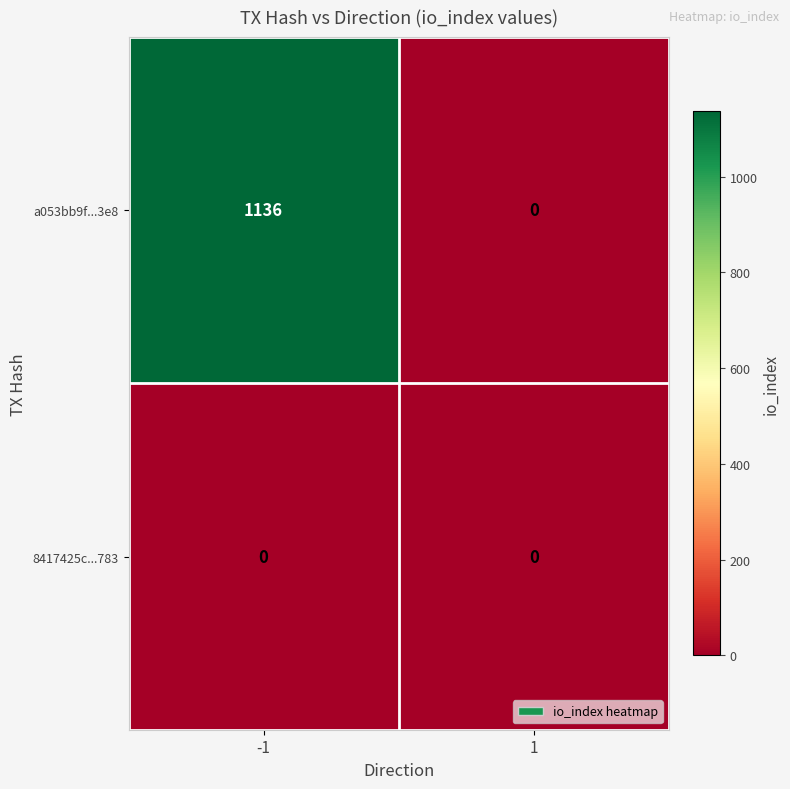

Count the number of data series in this chart.

2